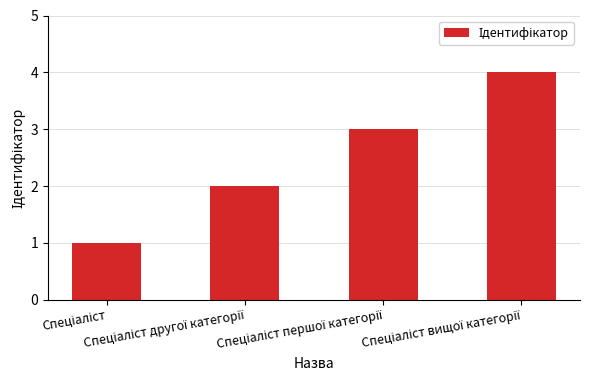

What is the greatest value displayed?

4